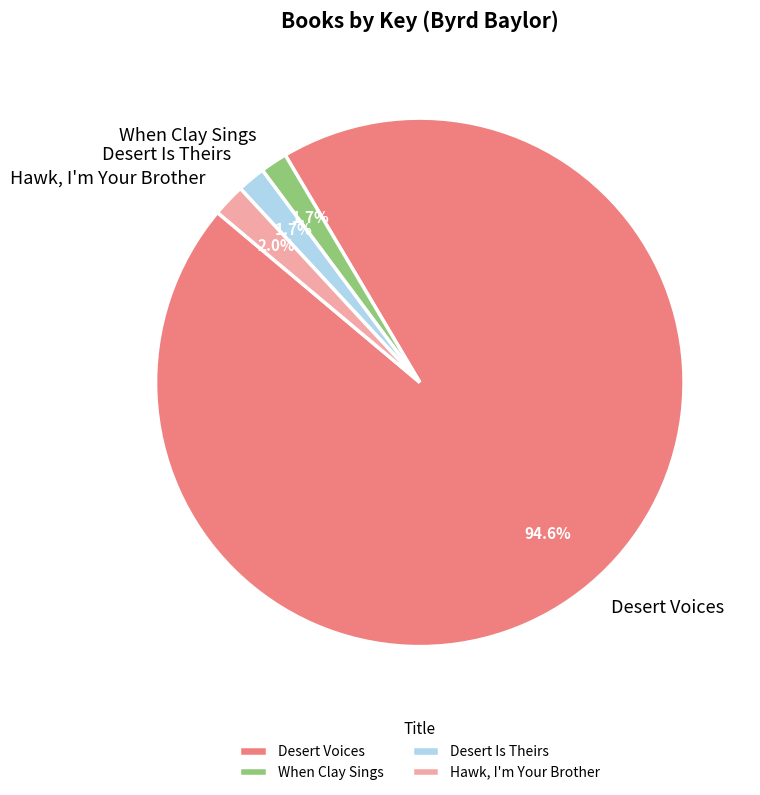

To the nearest percent, what is the average slice percentage?

25%